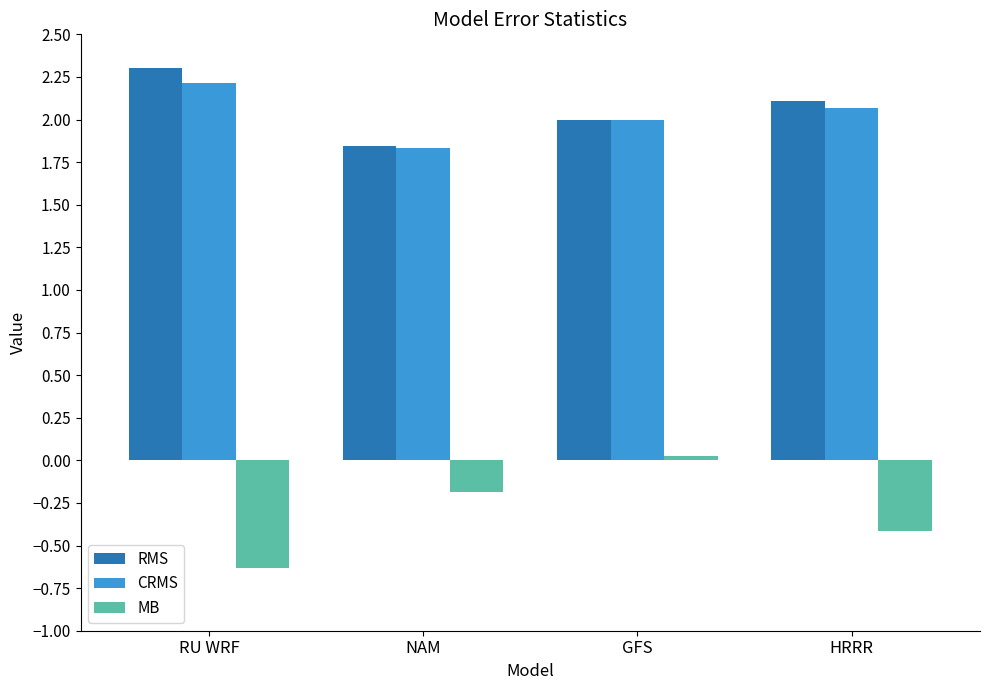

What is the approximate value of MB at HRRR?

-0.4